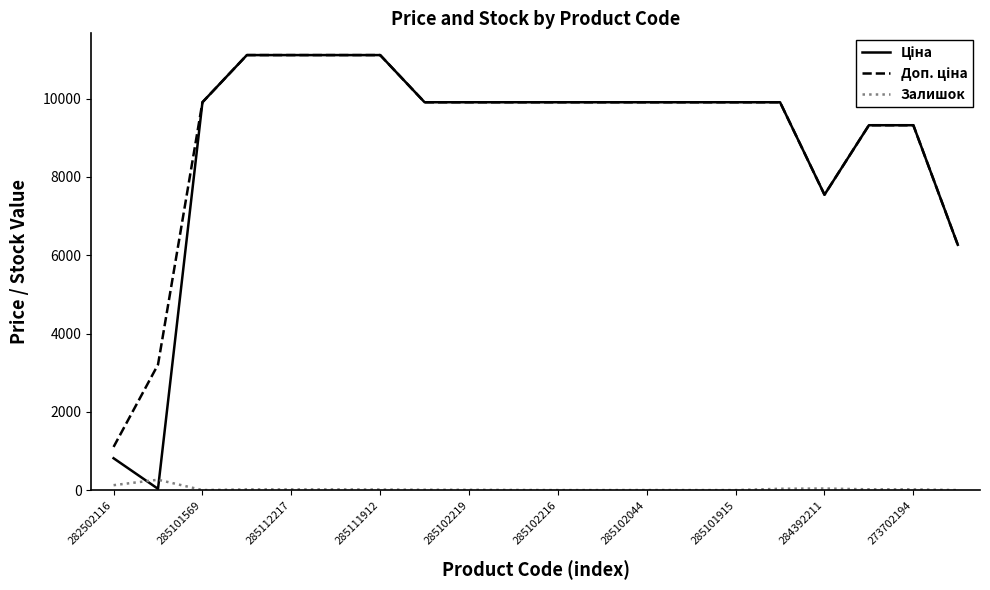

What is the maximum value shown in the chart?

11113.6